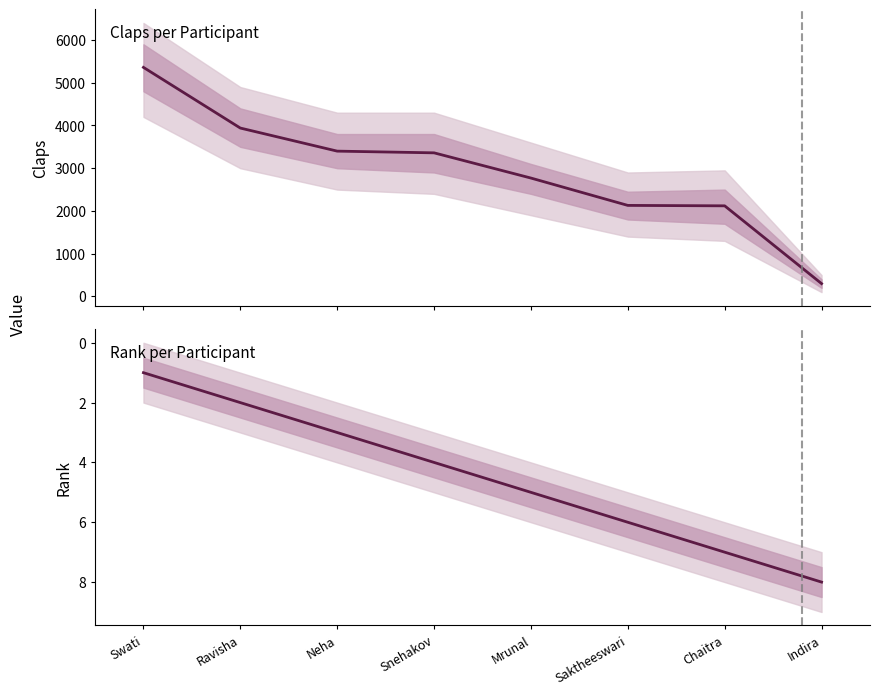

What is the maximum value for Rank?

8